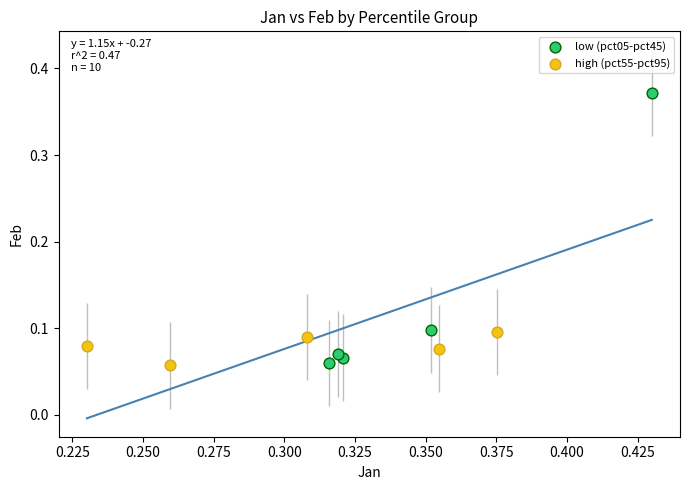

Which series has the widest spread of Y values?

low (pct05-pct45)